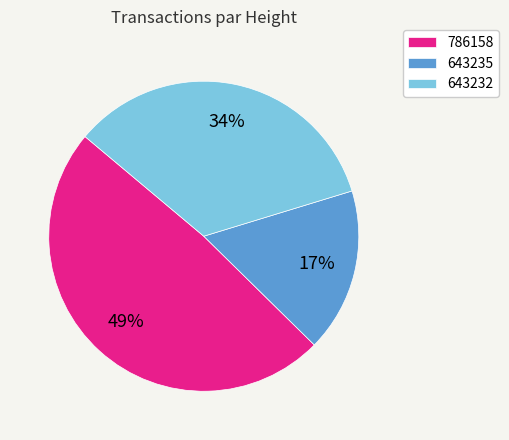

Combined, do 643232 and 643235 account for over 50%?

Yes